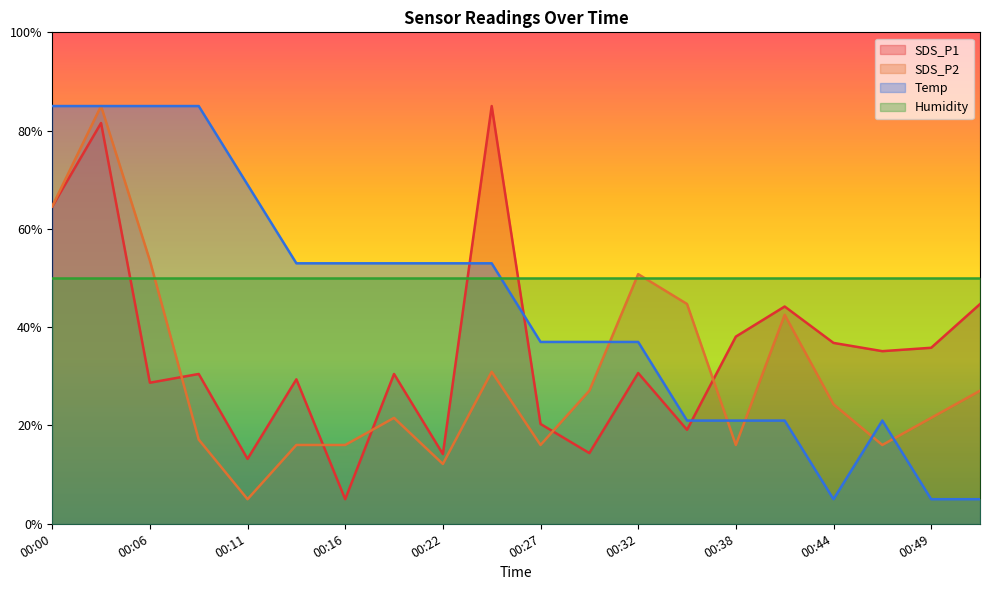

What is the sum of all Temp values?

884.0